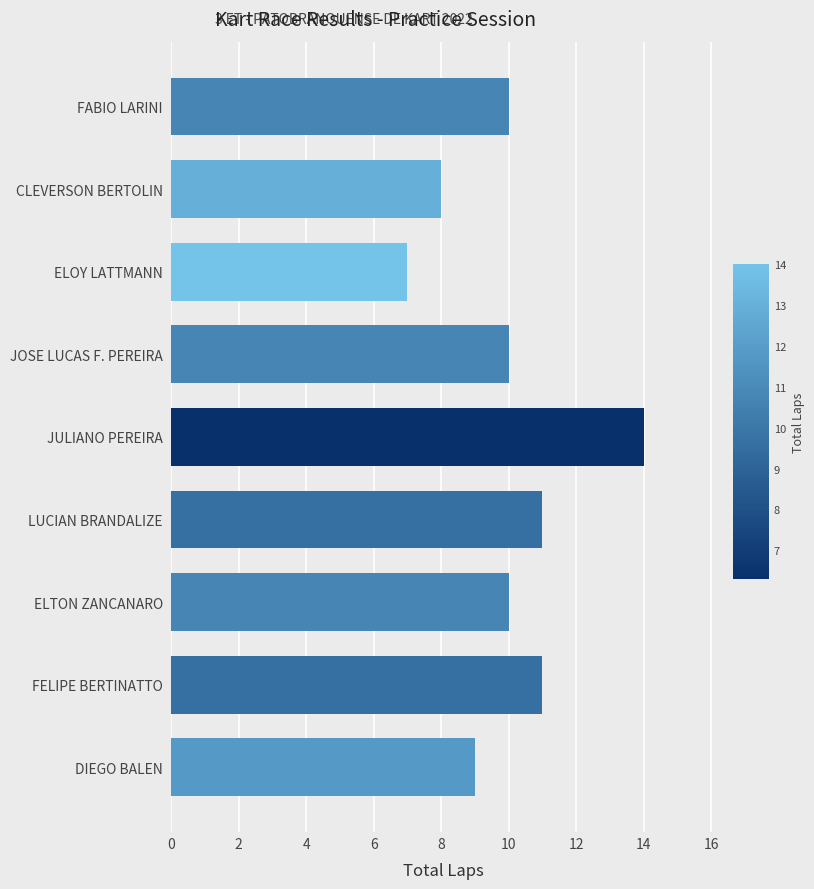

Reading bottom to top, what are all the values shown in this chart?

9	11	10	11	14	10	7	8	10